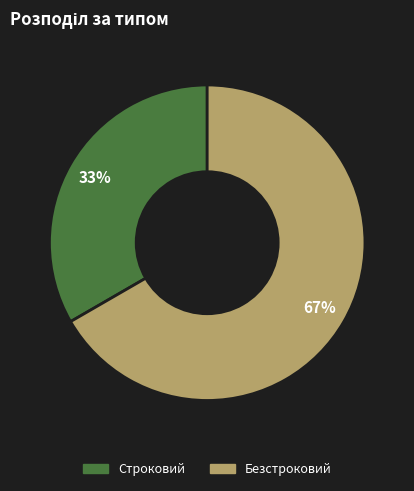

To the nearest percent, what is the combined percentage of Строковий and Безстроковий?

100%